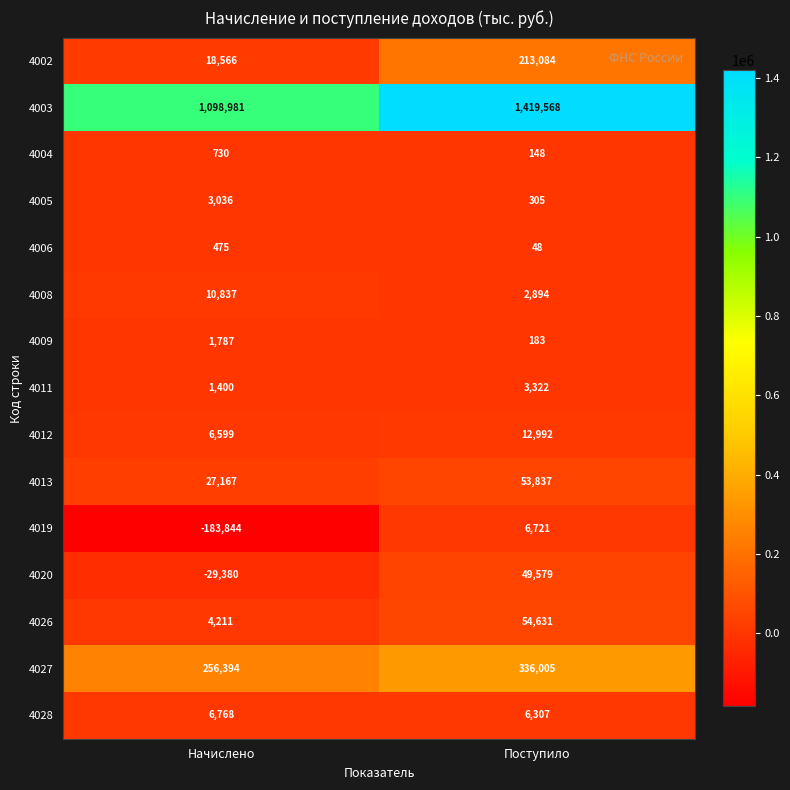

Is the value of 4027 at Начислено greater than the value of 4013 at Поступило?

Yes